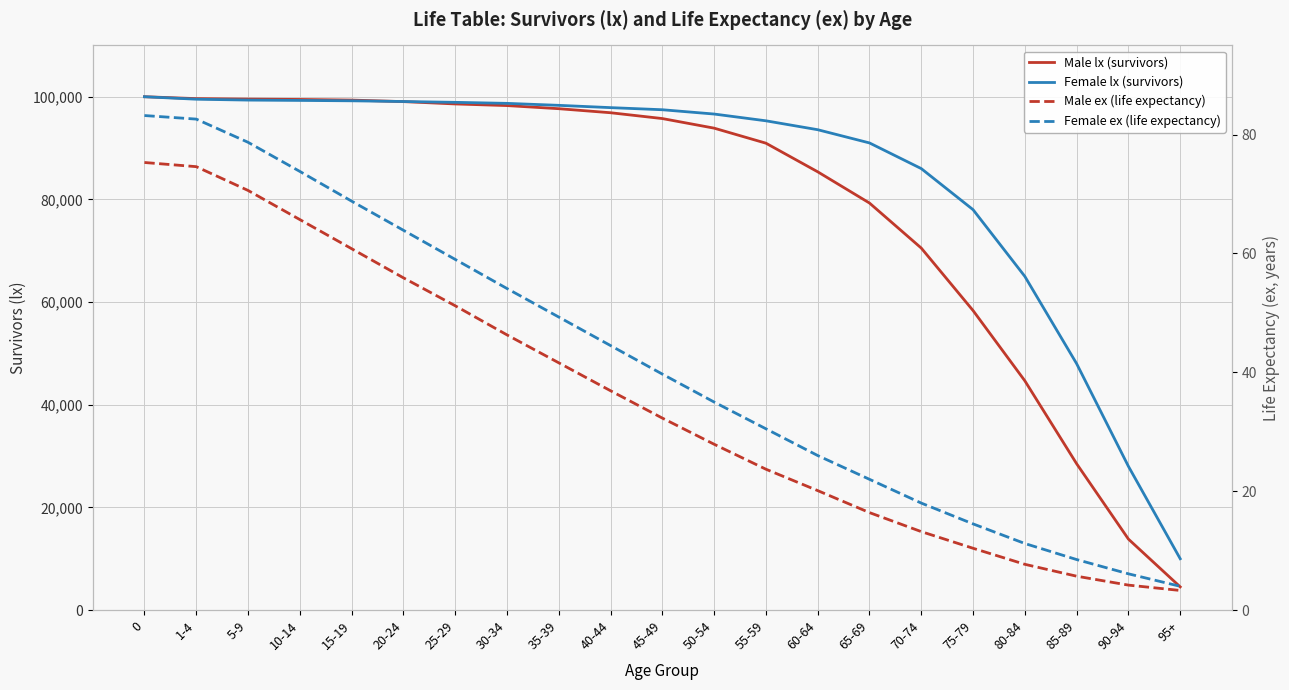

What is the minimum value shown in the chart?

3.3